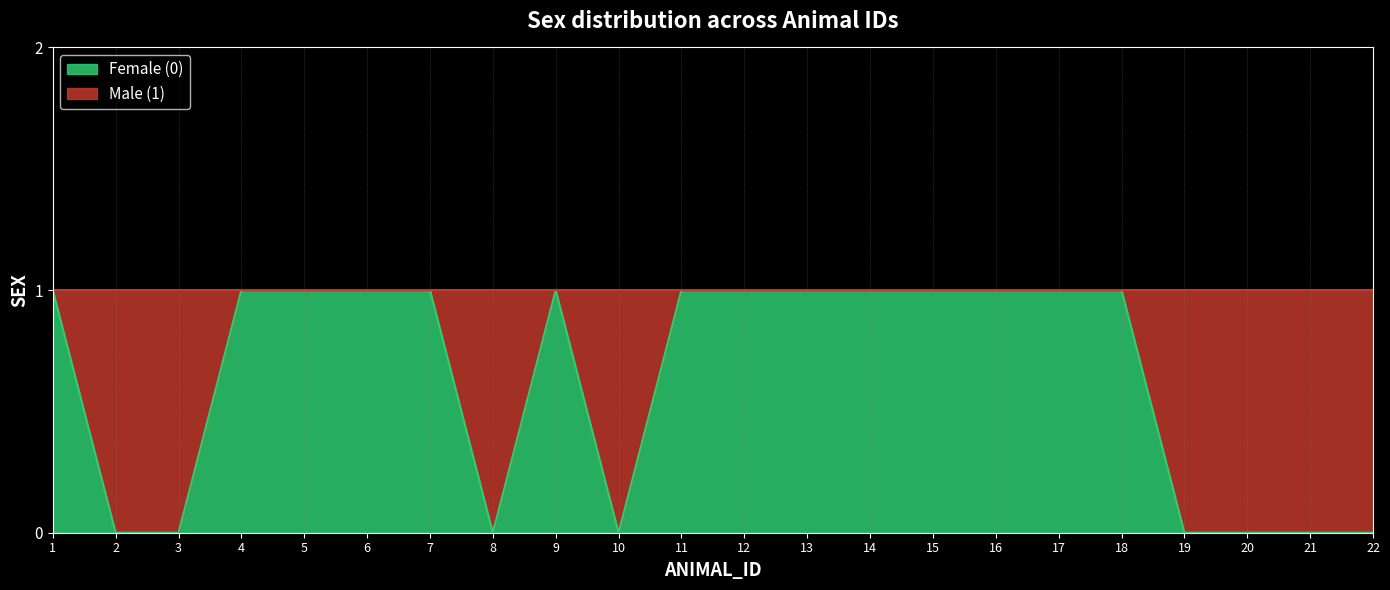

What is the change in value from 11 to 21?

-1